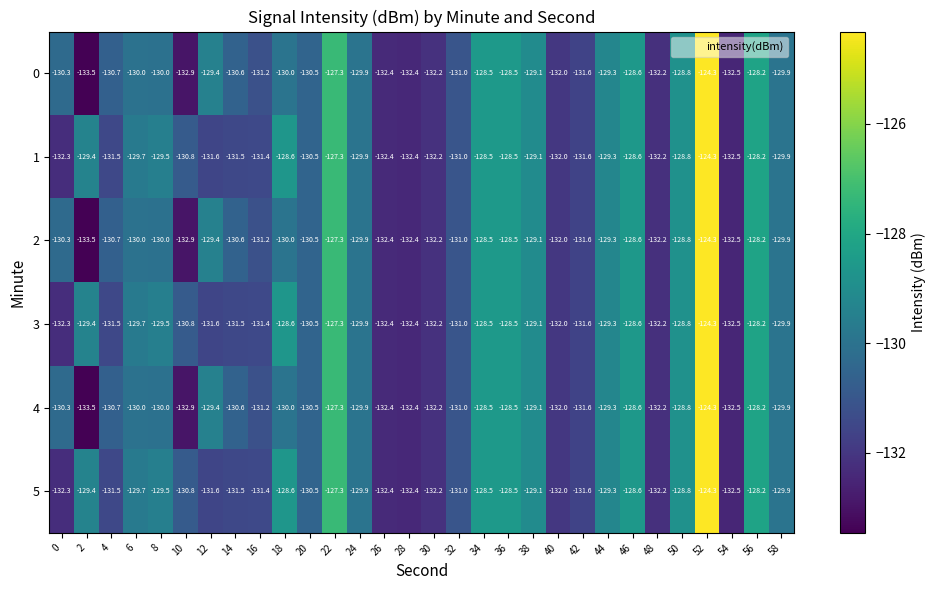

What is the average value of the 0 series?

-130.3